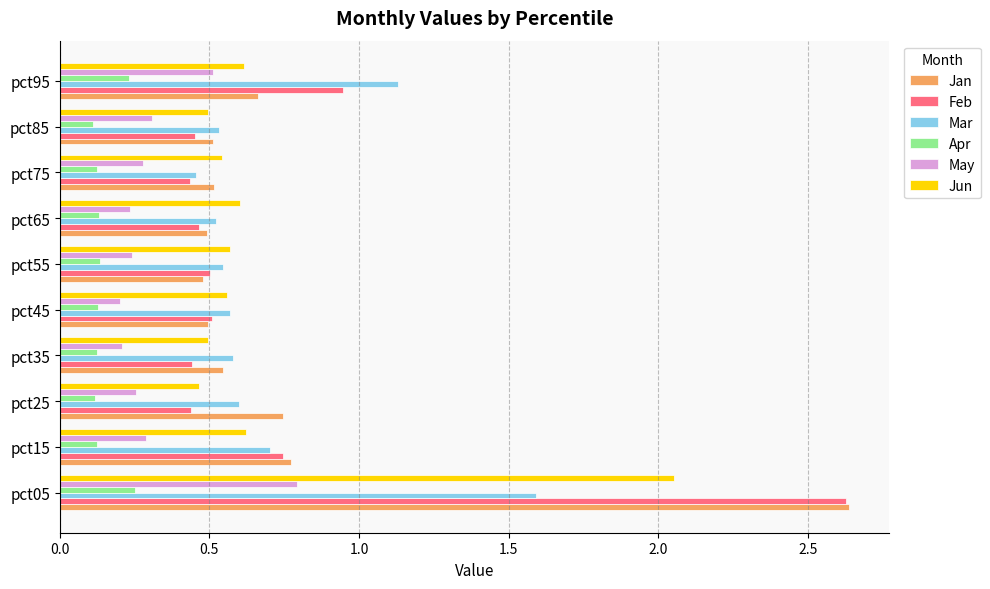

What is the total value across all series at pct65?

2.4